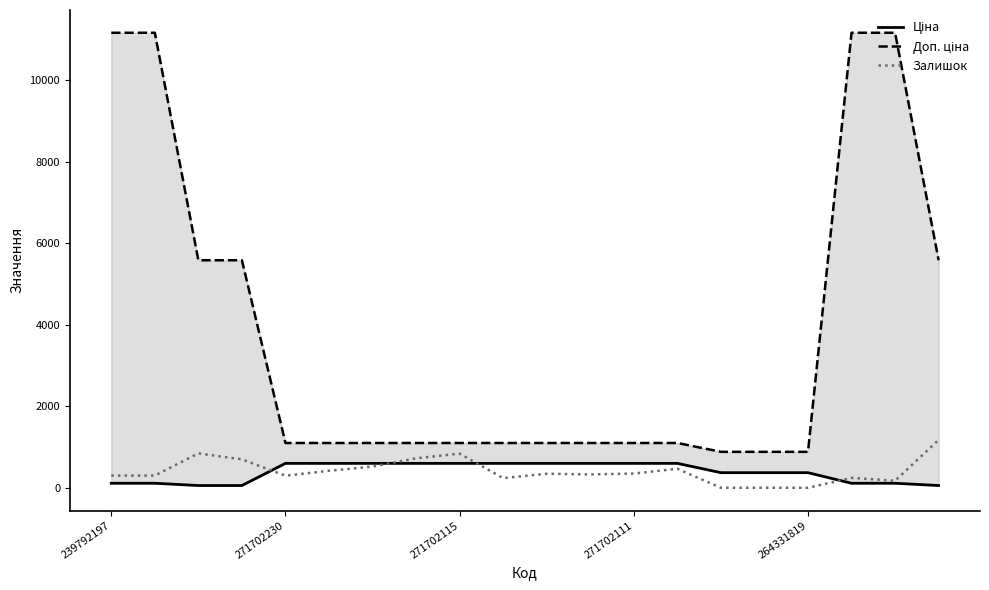

What are all the series names shown in the legend?

Ціна, Доп. ціна, Залишок